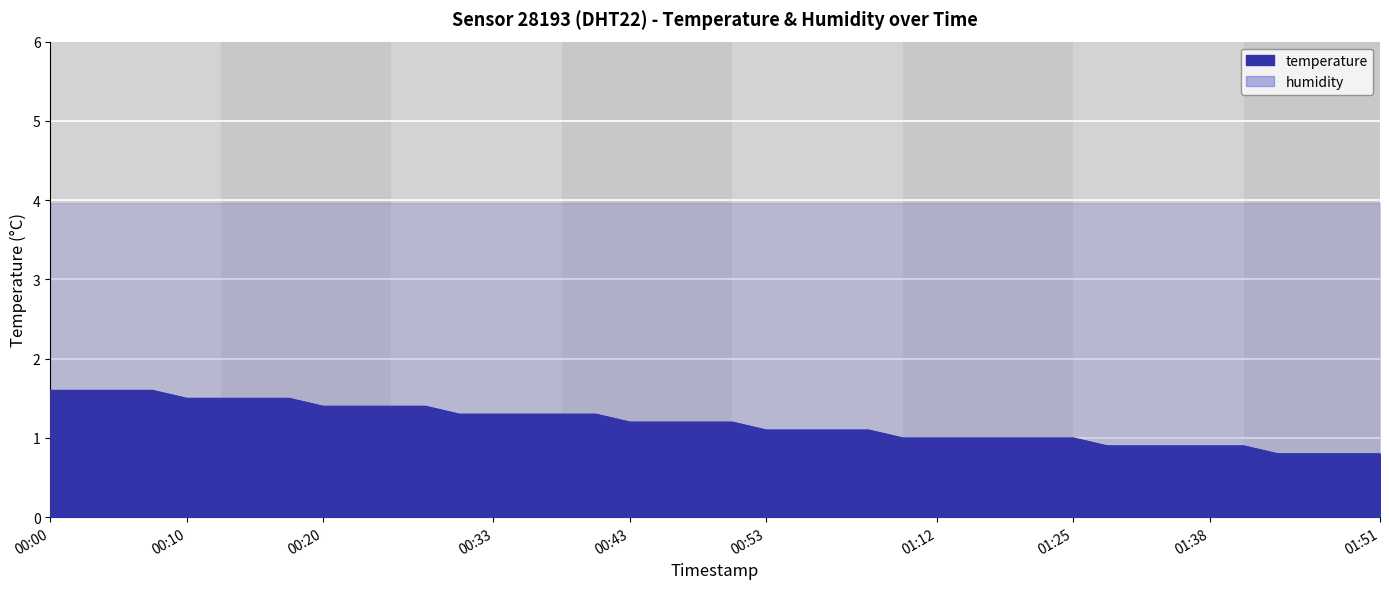

Rank the categories by value from highest to lowest.

00:00, 00:02, 00:05, 00:07, 00:10, 00:12, 00:15, 00:18, 00:20, 00:23, 00:25, 00:28, 00:30, 00:33, 00:35, 00:38, 00:40, 00:43, 00:46, 00:48, 00:51, 00:53, 00:56, 00:59, 01:01, 01:09, 01:12, 01:15, 01:17, 01:20, 01:25, 01:28, 01:33, 01:36, 01:38, 01:41, 01:44, 01:46, 01:49, 01:51